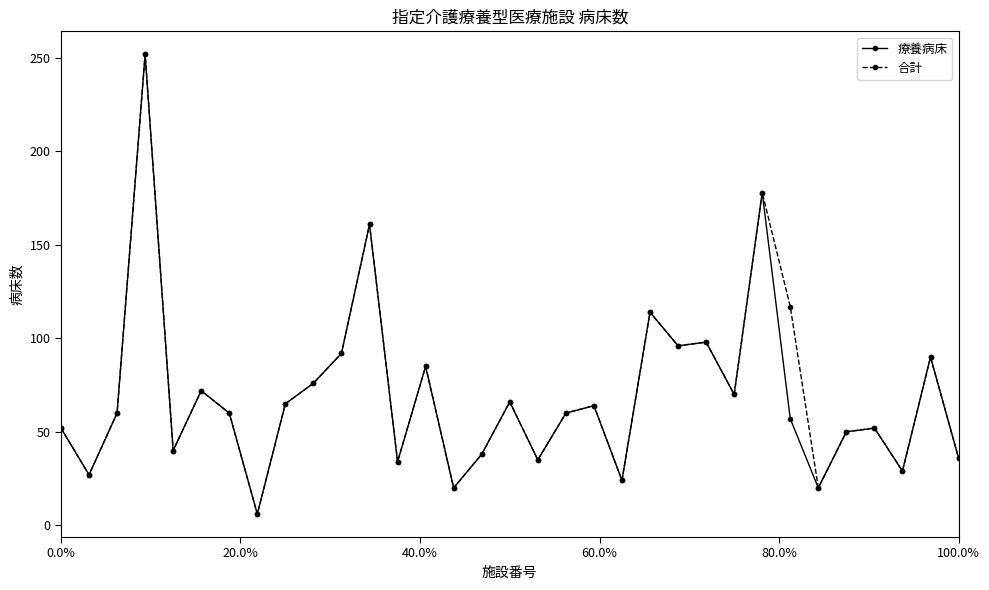

What is the smallest value displayed?

6